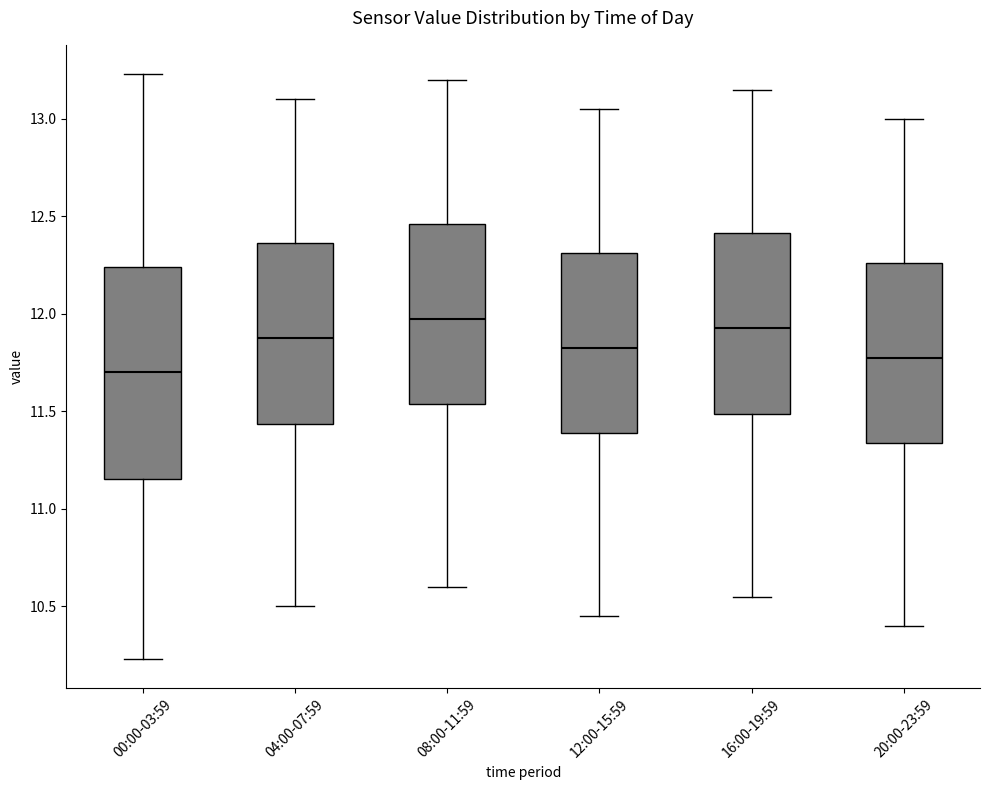

Reading left to right, transcribe this box plot: for each box, give where its median line is, the range the box spans, and where its two whiskers end, as read against the y-axis. The values are not printed on the chart, so give them approximately, as read against the axis.

00:00-03:59: median 11.70, box 11.15 to 12.25, whiskers 10.25 to 13.25
04:00-07:59: median 11.90, box 11.45 to 12.35, whiskers 10.50 to 13.10
08:00-11:59: median 12.00, box 11.55 to 12.45, whiskers 10.60 to 13.20
12:00-15:59: median 11.85, box 11.40 to 12.30, whiskers 10.45 to 13.05
16:00-19:59: median 11.95, box 11.50 to 12.40, whiskers 10.55 to 13.15
20:00-23:59: median 11.80, box 11.35 to 12.25, whiskers 10.40 to 13.00